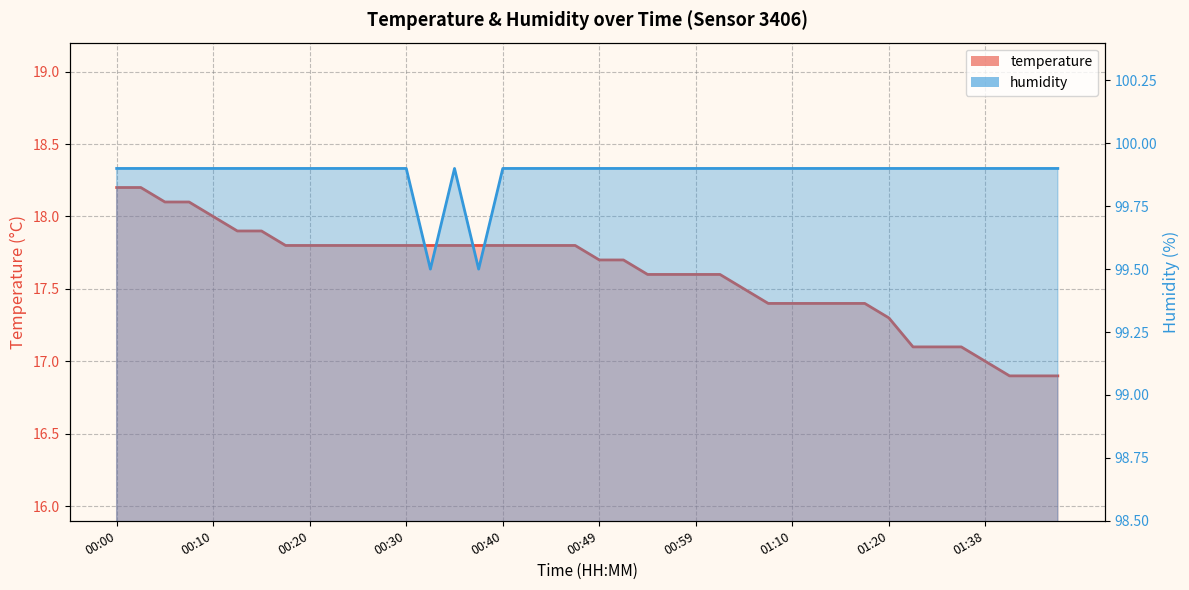

At which label does temperature reach its minimum?

01:40